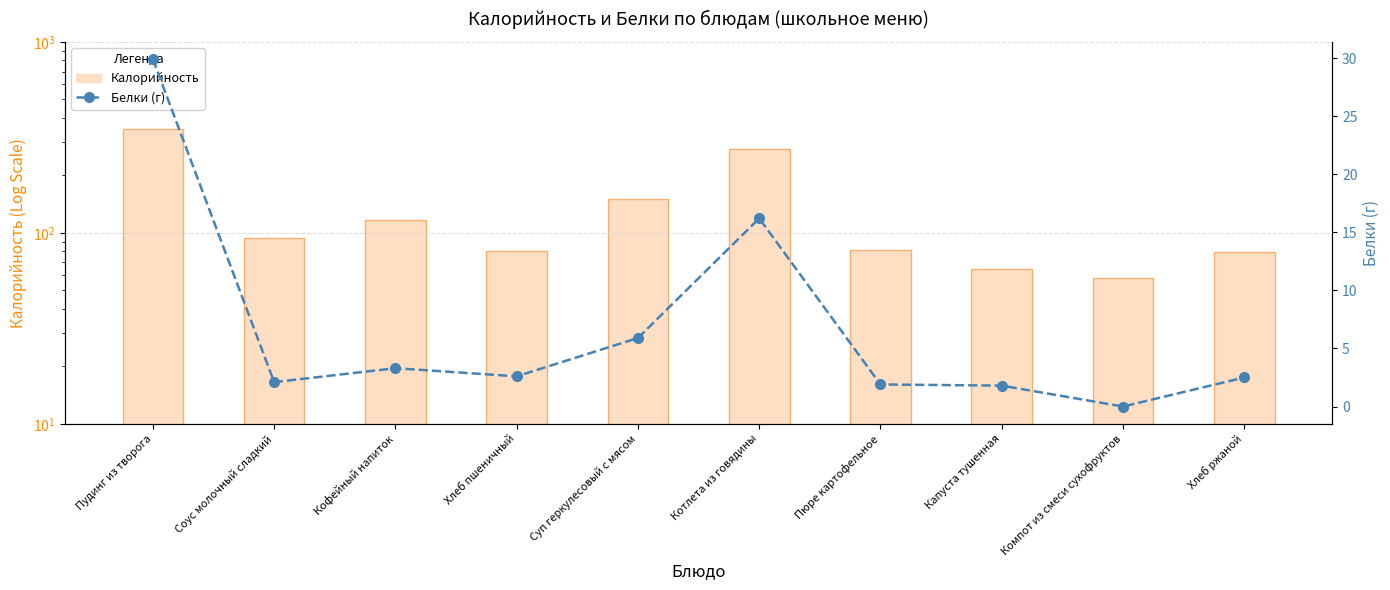

The value of Белки (г) at Суп геркулесовый с мясом is 5.9. True or false?

True